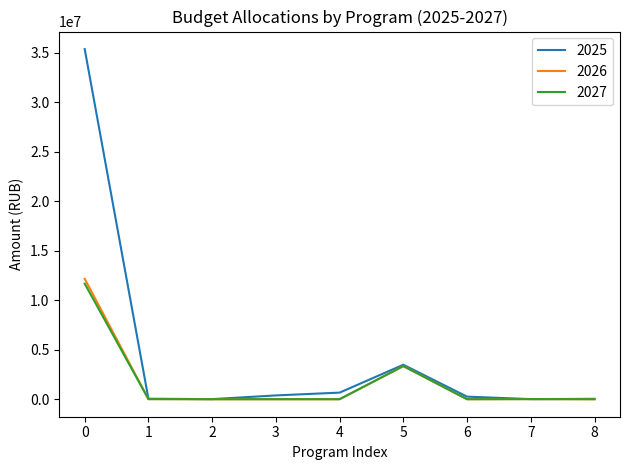

How many lines are shown in the chart?

3